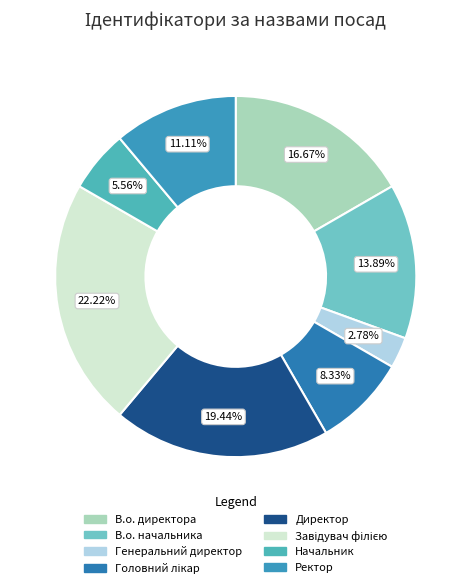

Is there any slice that represents more than half of the pie?

No